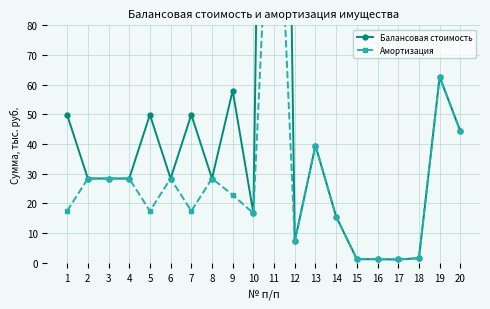

What is the difference between the Балансовая стоимость values at 17 and 9?

56.9